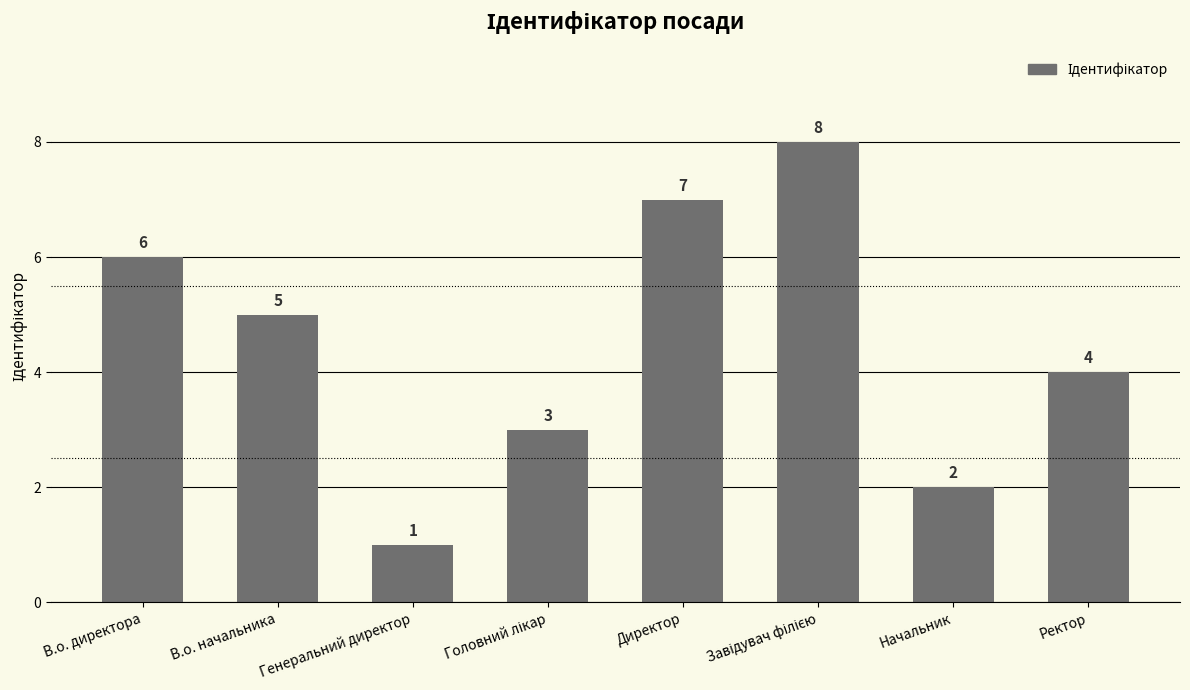

True or false: the data shows 1 at Генеральний директор.

True